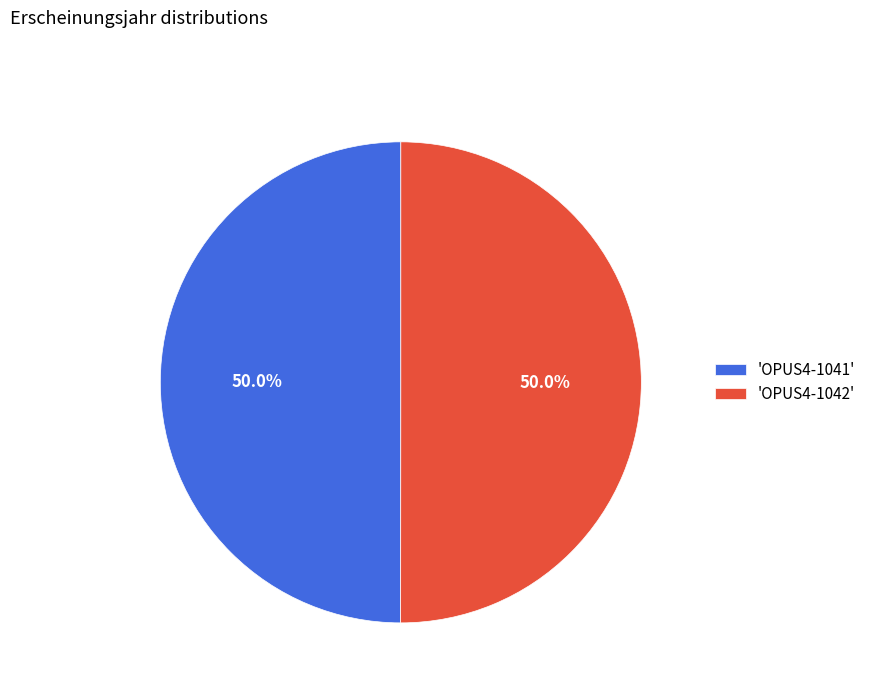

What is the ratio of the value at 'OPUS4-1042' to the value at 'OPUS4-1041'?

1.0